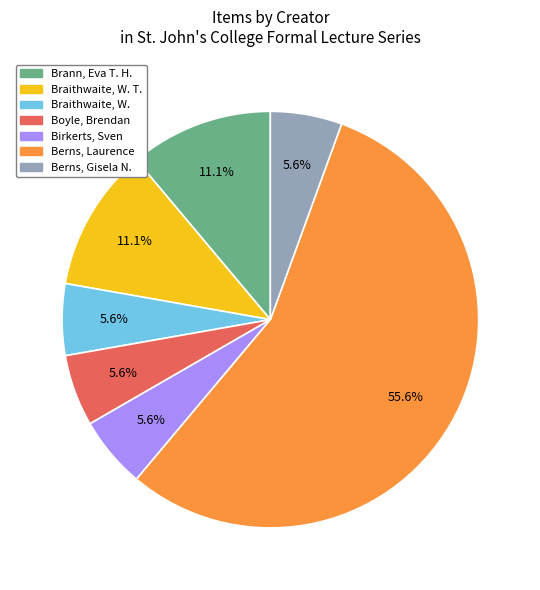

Does any single category account for the majority?

Yes